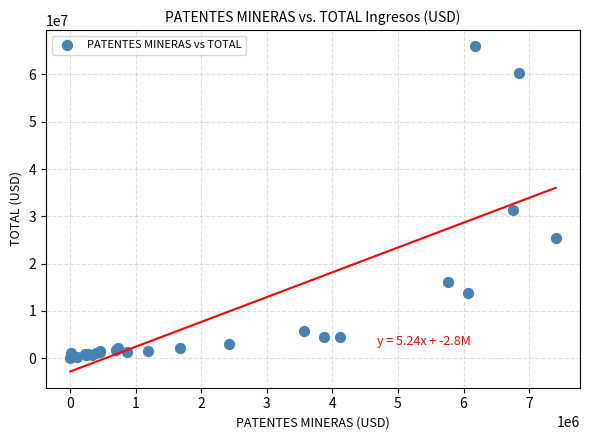

What Y value in the scatter plot is closest to 32980966?

31272776.0